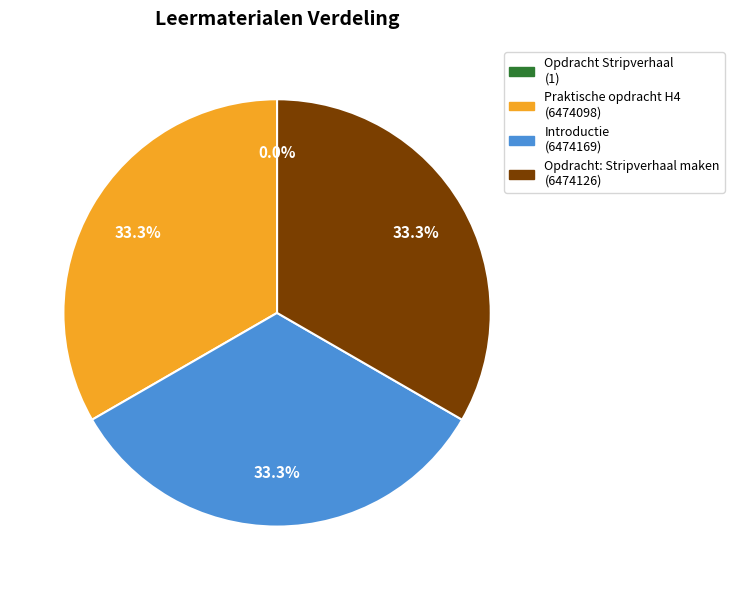

What is the ratio of the value at Opdracht: Stripverhaal maken to the value at Praktische opdracht H4?

1.0